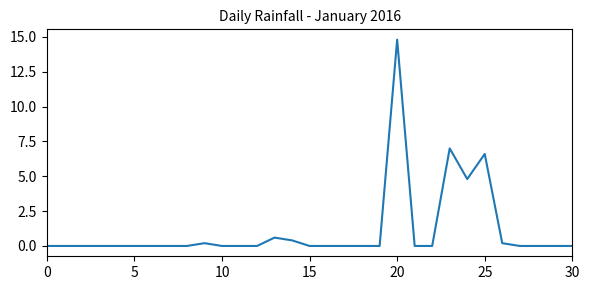

Reading left to right, what are all the values shown in this chart?

0.0	0.0	0.0	0.0	0.0	0.0	0.0	0.0	0.0	0.2	0.0	0.0	0.0	0.6	0.4	0.0	0.0	0.0	0.0	0.0	14.8	0.0	0.0	7.0	4.8	6.6	0.2	0.0	0.0	0.0	0.0